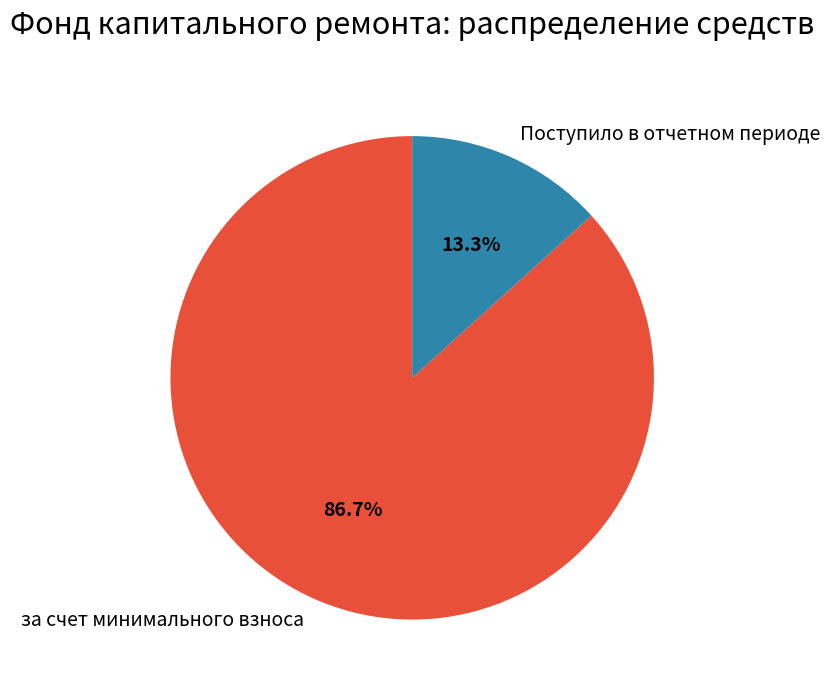

What percentage do за счет минимального взноса and Поступило в отчетном периоде together represent?

100.0%